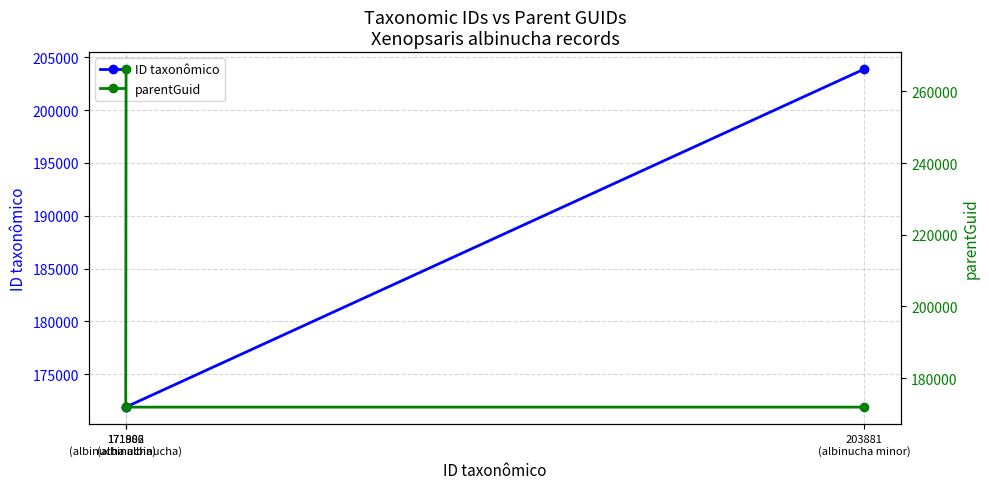

Reading right to left, extract all data points from this chart.

ID taxonômico: 203881	171886	171902
parentGuid: 171902	171902	266223